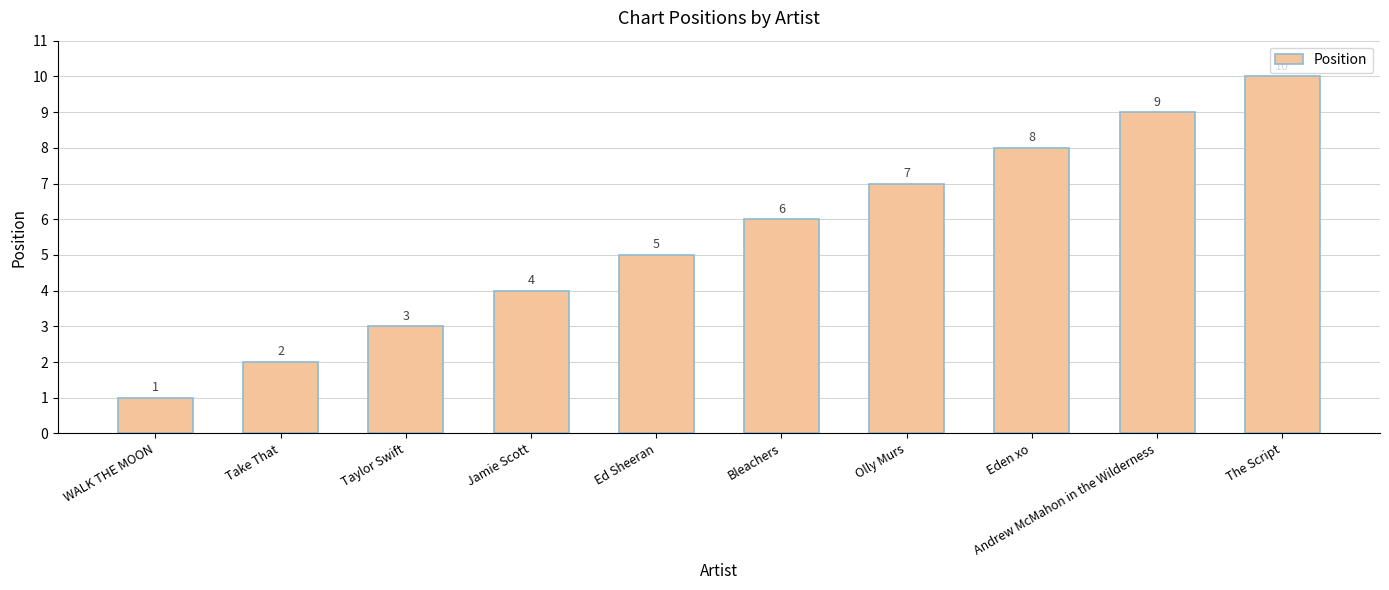

What is the label of the 7th bar from the left?

Olly Murs